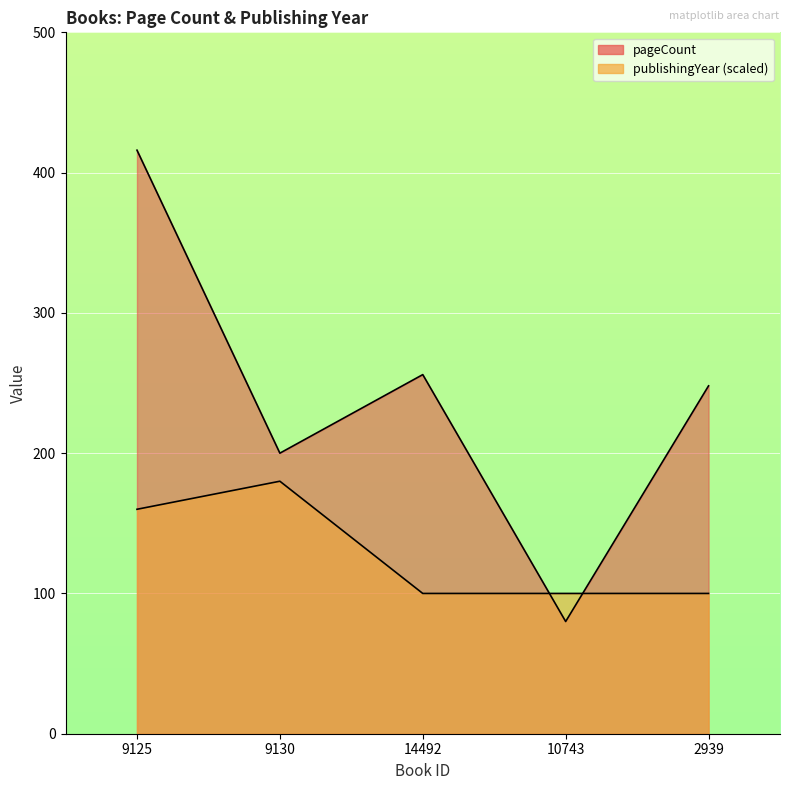

What is the sum of the pageCount values at 2939 and 10743?

328